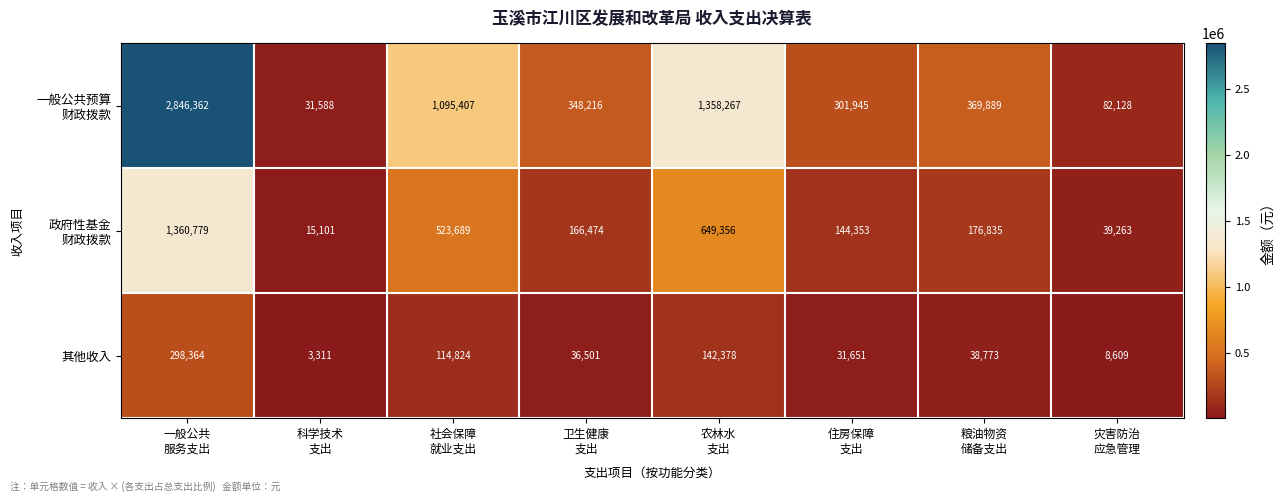

What is the smallest value displayed?

3311